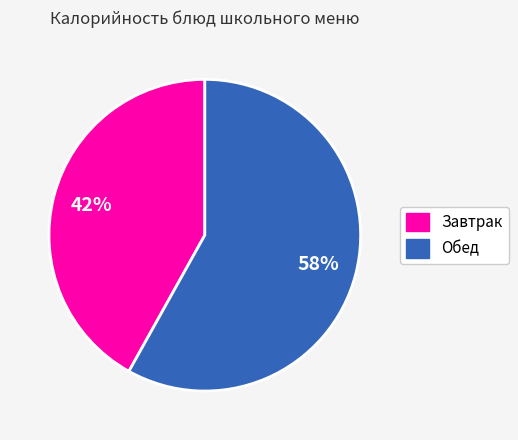

To the nearest percent, what is the difference between the largest and smallest slice percentages?

16%